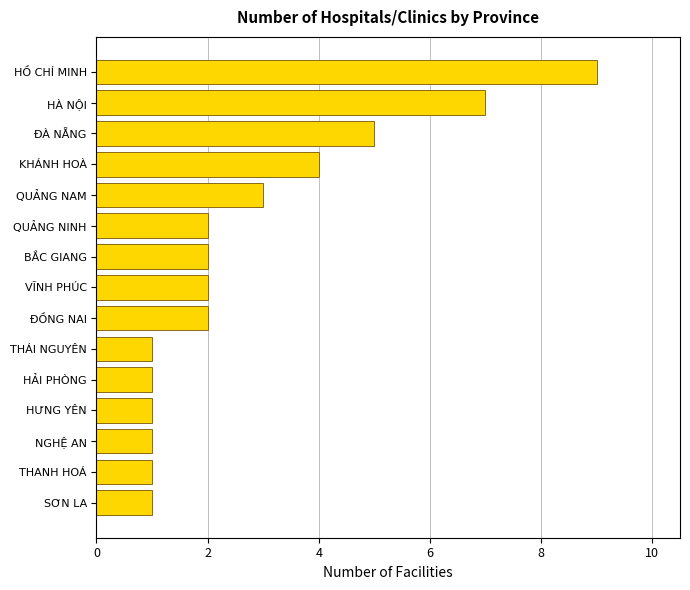

What is the sum of all values?

42